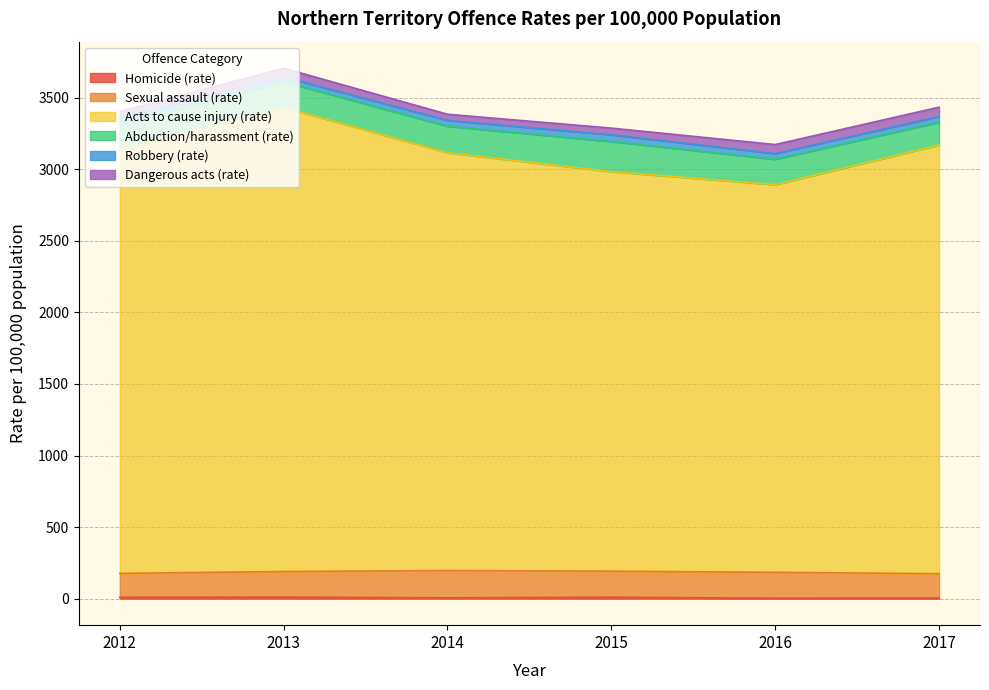

The value of Abduction/harassment (rate) at 2014 is 185.5. True or false?

True